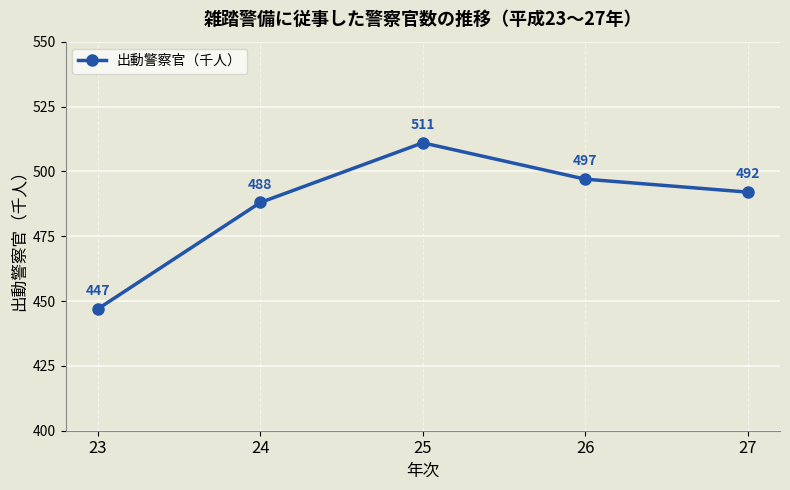

How many distinct data groups are displayed?

1